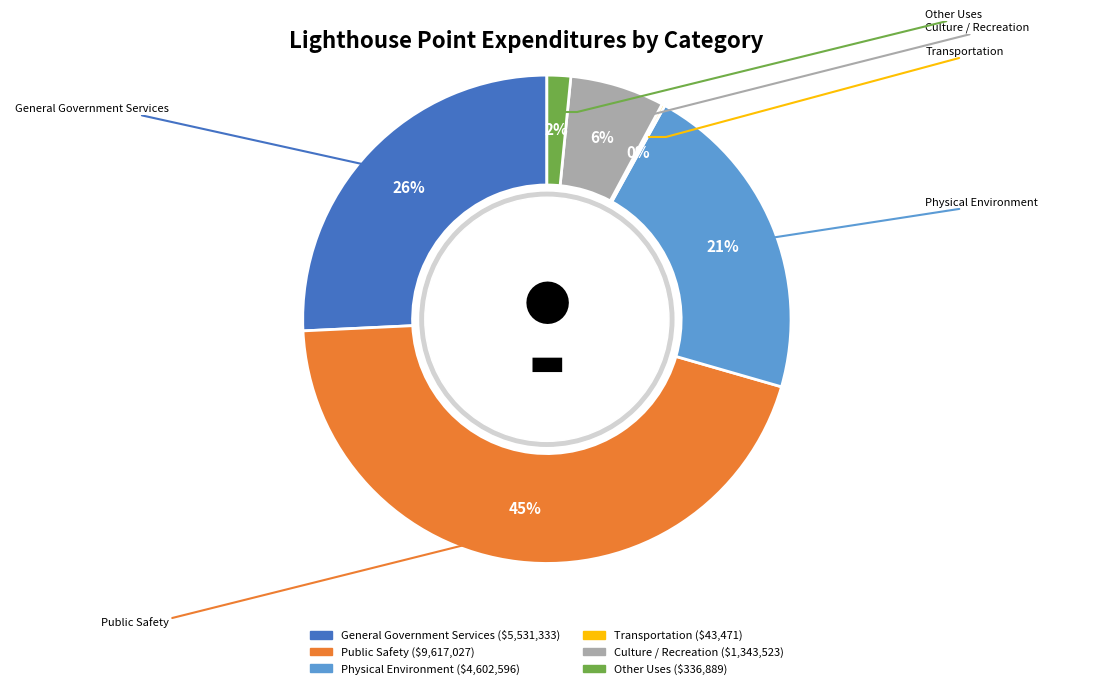

To the nearest percent, what is the difference between the largest and smallest slice percentages?

45%